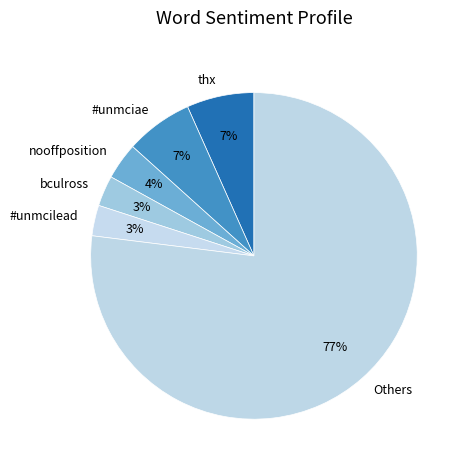

What is the largest slice in the pie chart?

Others